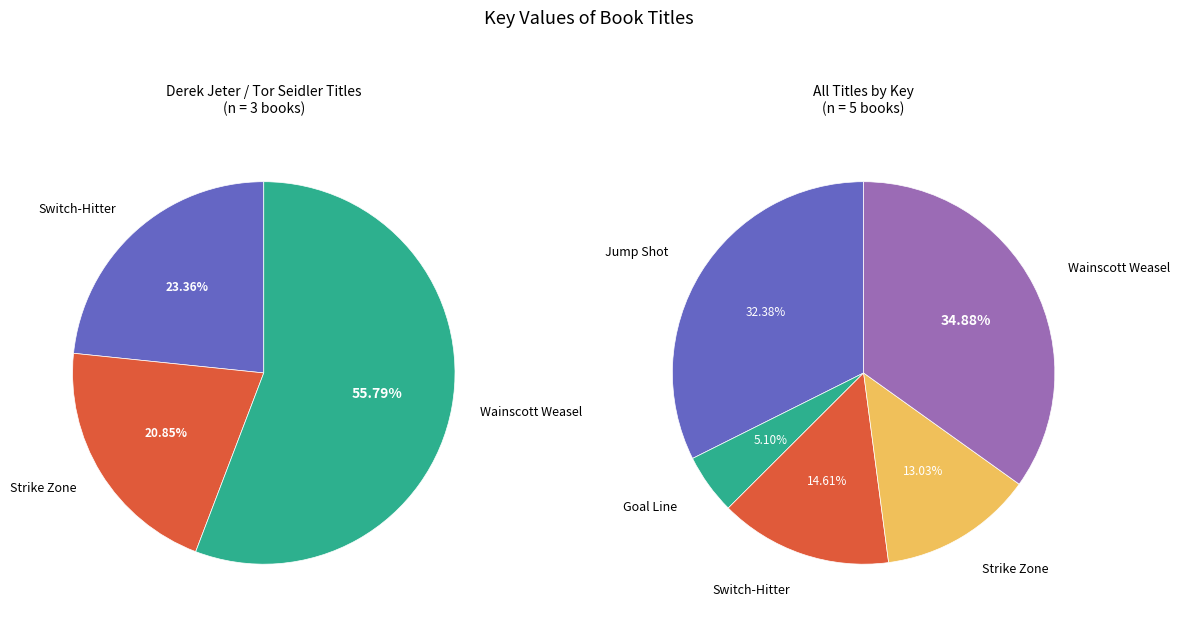

True or false: Jump Shot accounts for 27% of the total.

False